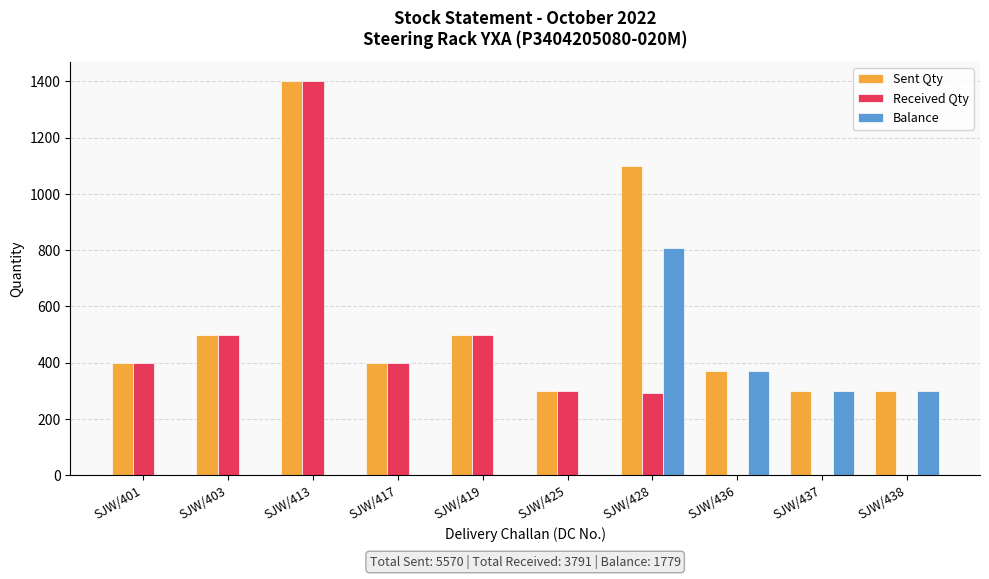

At which label does Balance reach its peak?

SJW/428